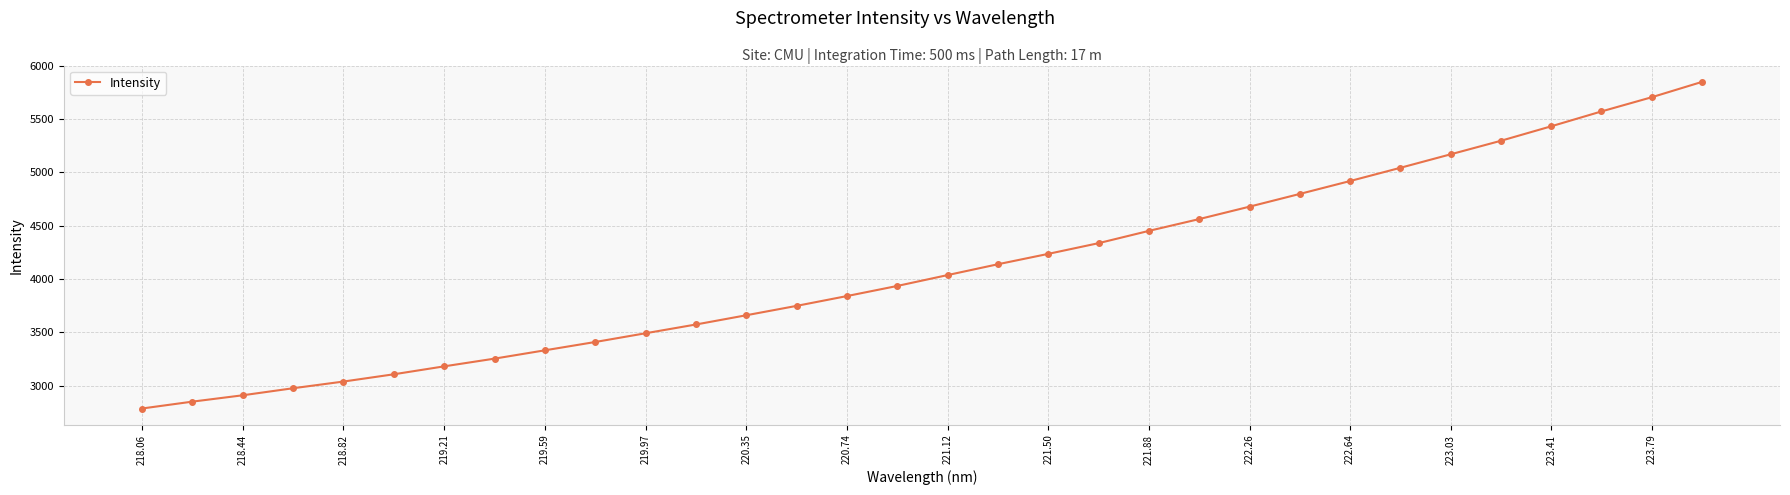

What is the sum of all values?

131303.7